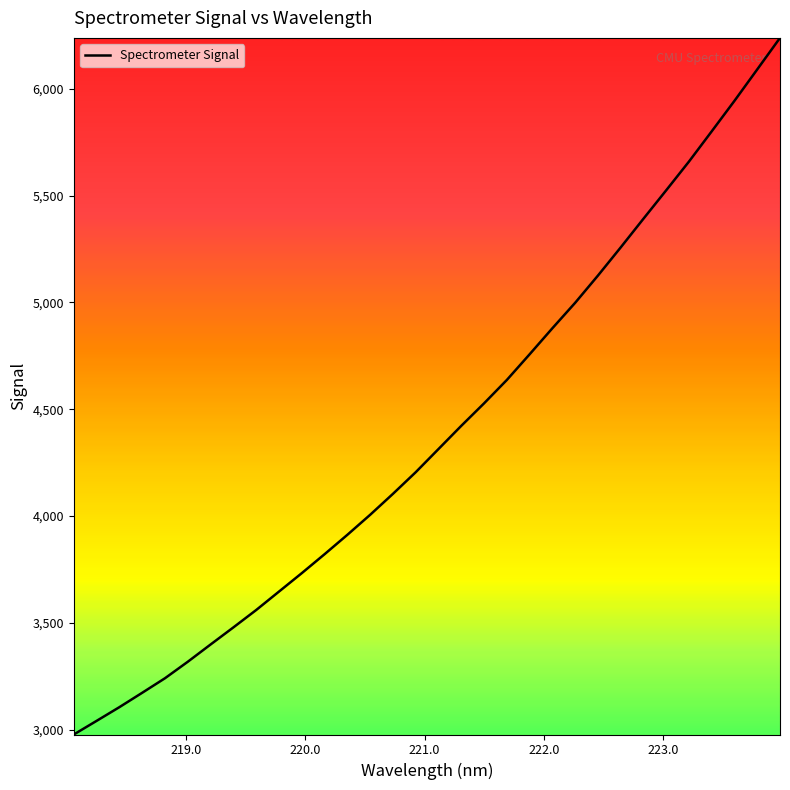

What is the difference between the maximum and second lowest values?

3197.6